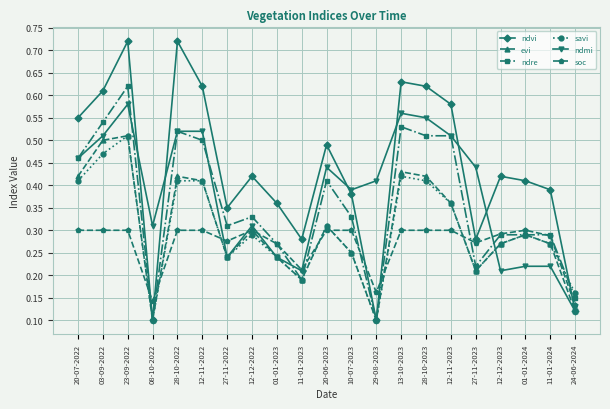

How many ndvi values are between 0 and 1?

21